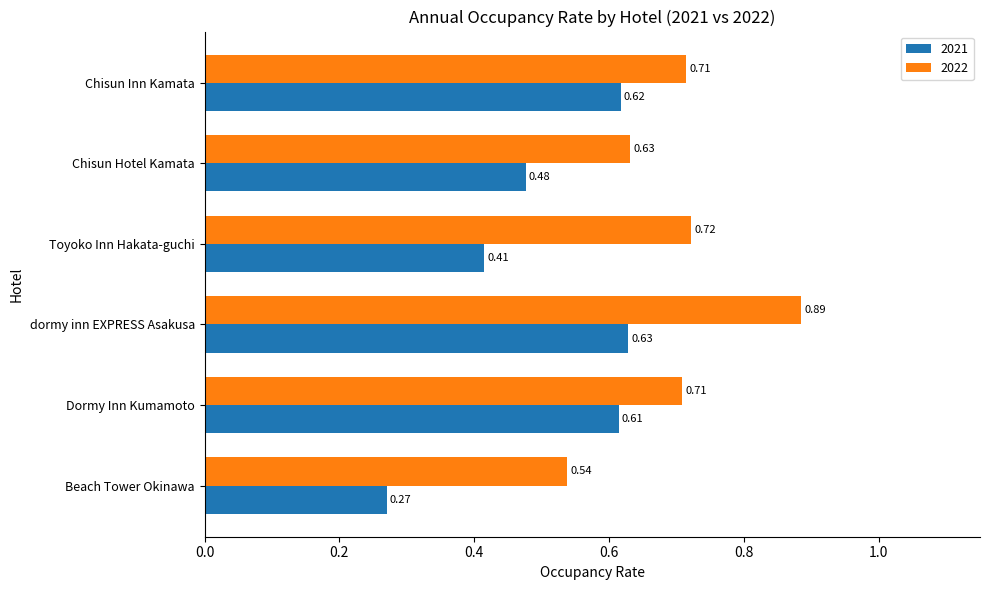

What is the total value across all series at dormy inn EXPRESS Asakusa?

1.5